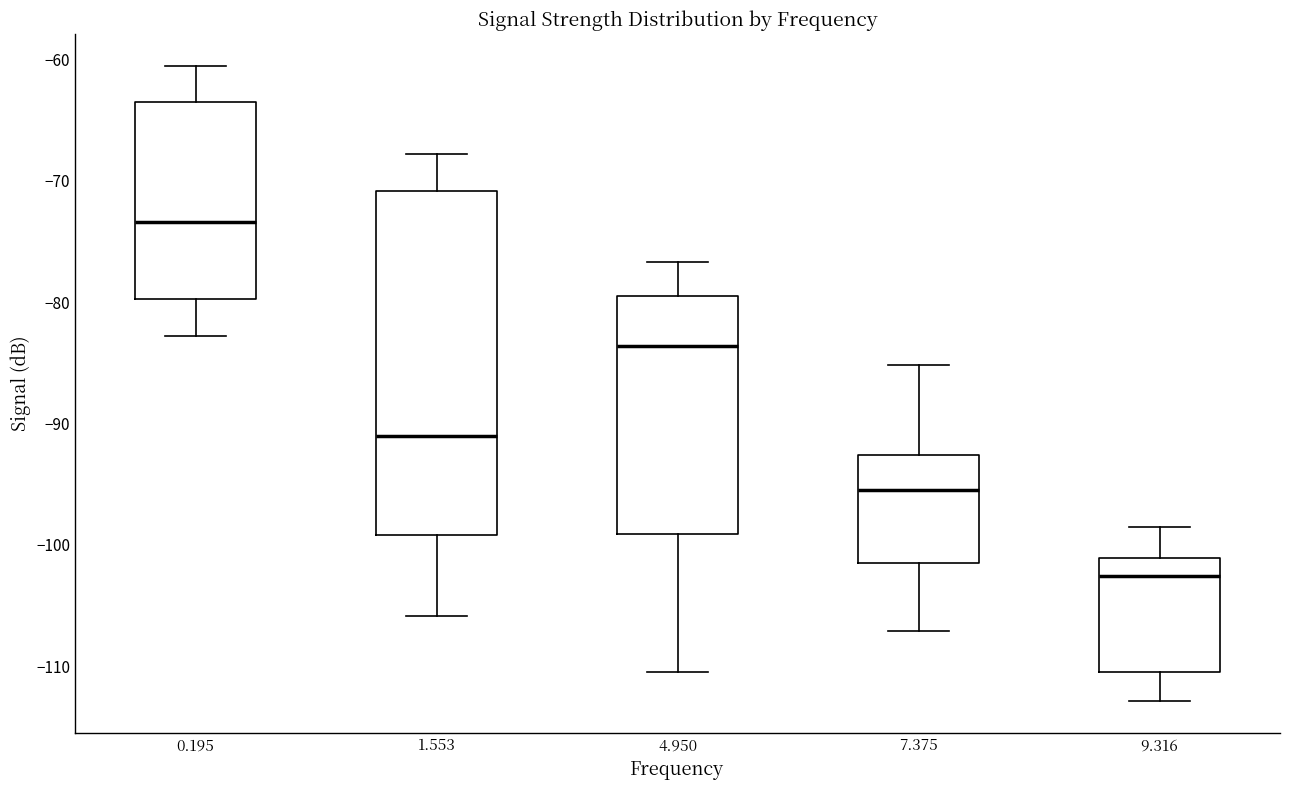

Reading left to right, transcribe this box plot: for each box, give where its median line is, the range the box spans, and where its two whiskers end, as read against the y-axis. The values are not printed on the chart, so give them approximately, as read against the axis.

0.195: median -73, box -80 to -63, whiskers -83 to -60
1.553: median -91, box -99 to -71, whiskers -106 to -68
4.950: median -84, box -99 to -79, whiskers -110 to -77
7.375: median -95, box -101 to -93, whiskers -107 to -85
9.316: median -103, box -110 to -101, whiskers -113 to -98